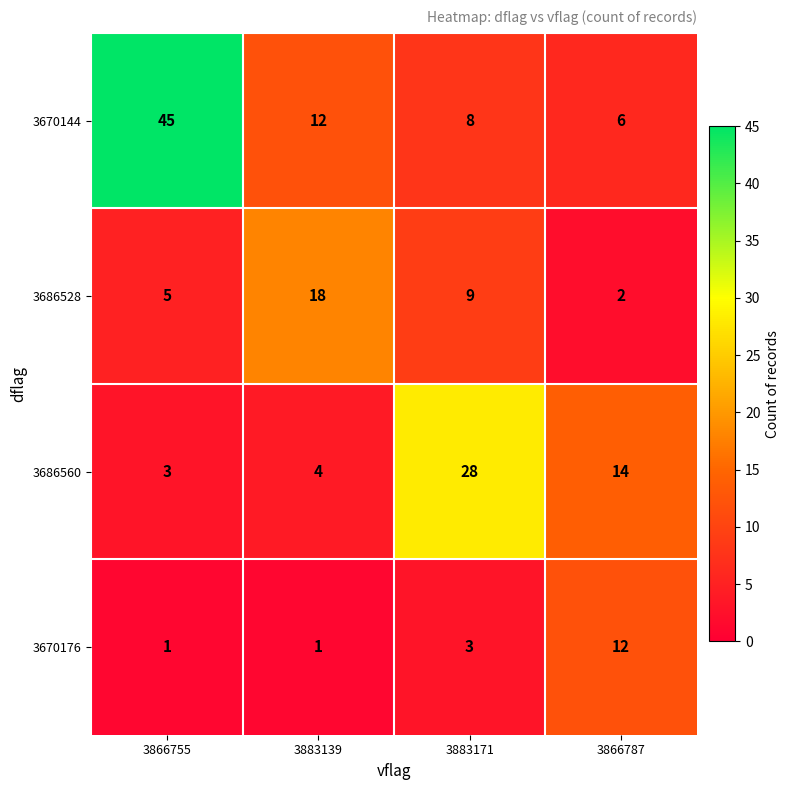

What is the sum of the 3686528 values at 3866755 and 3866787?

7